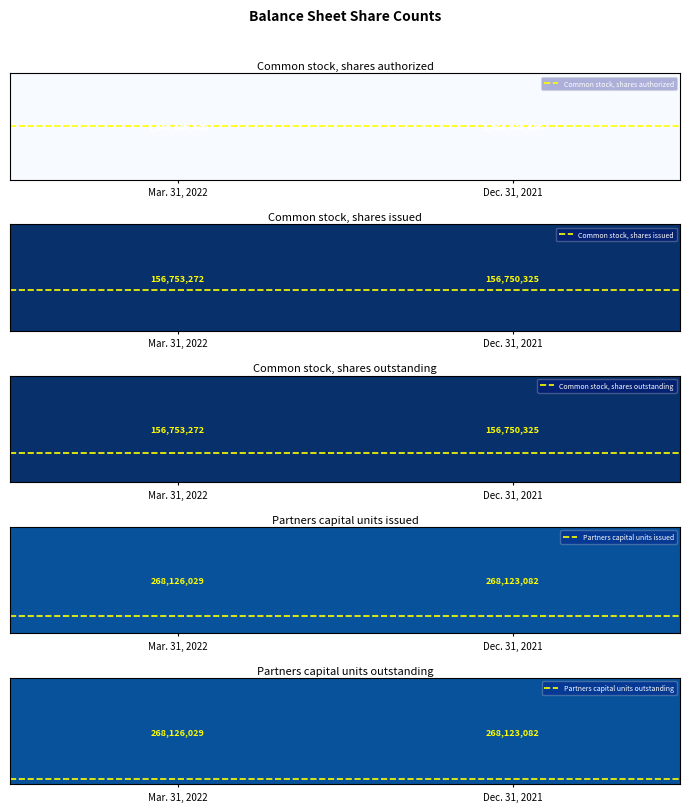

What is the maximum value for Common stock, shares outstanding?

156753272